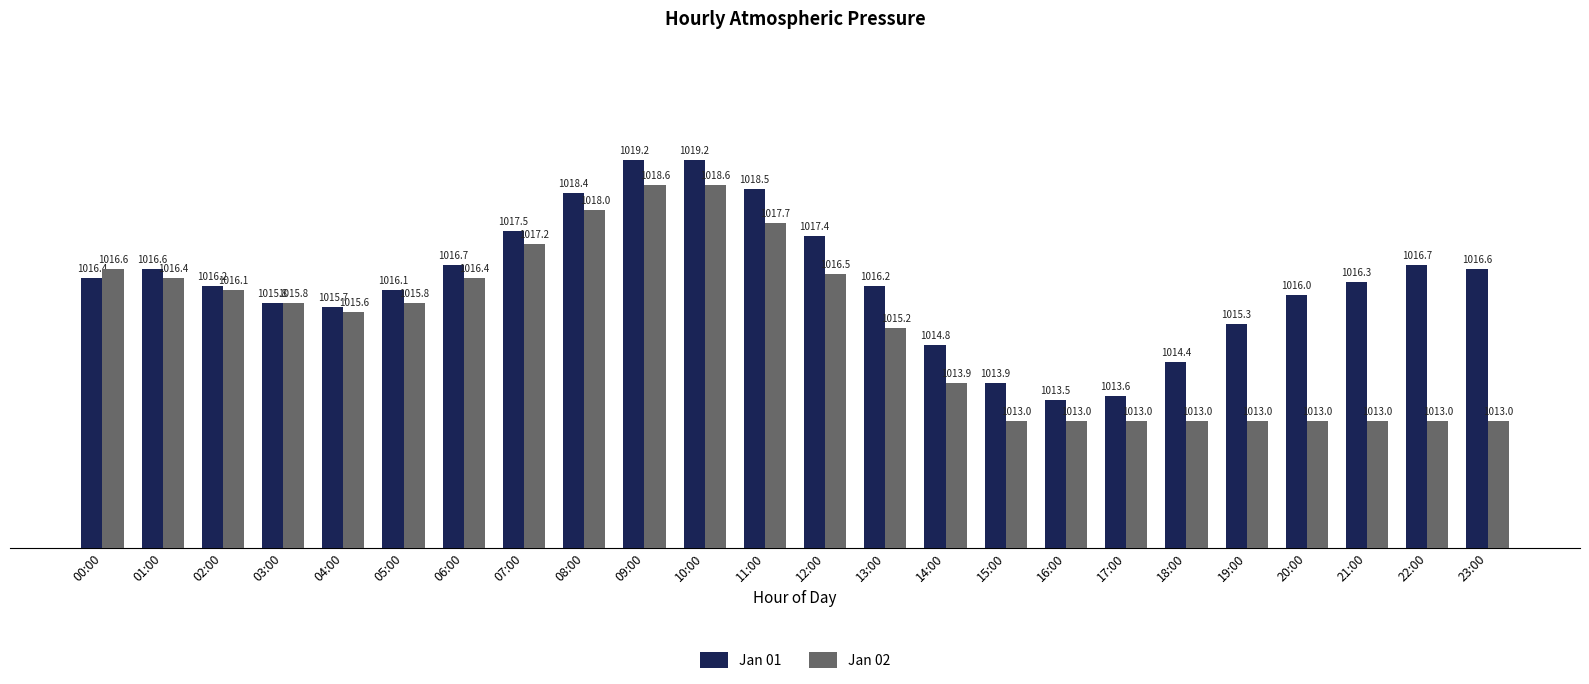

What is the highest value of the Jan 02 series?

1018.6